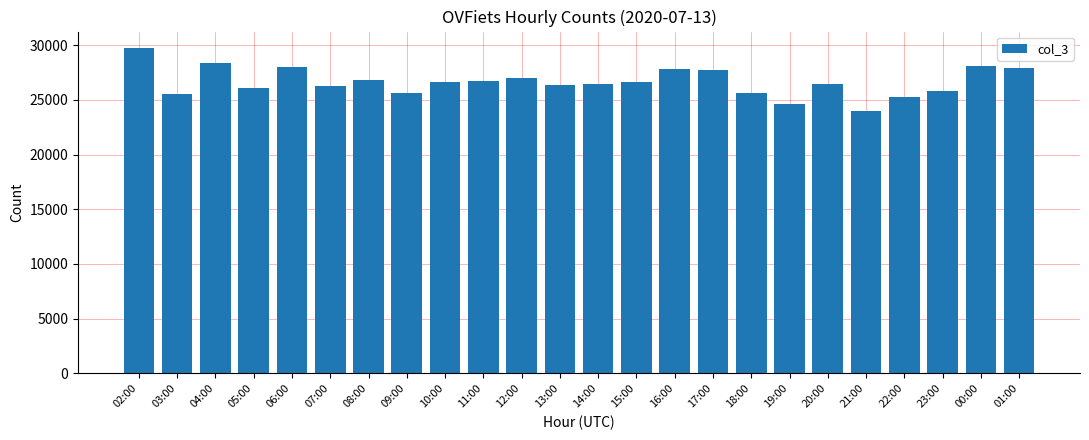

Is it true that the value at 02:00 is 29762?

True